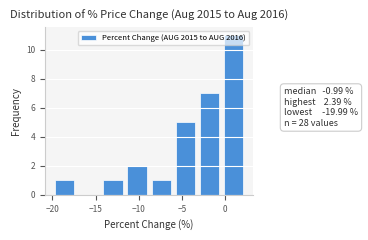

Reading left to right, list every bar in this chart as the range it spans on the x-axis followed by its height. Neither the bar edges nor the heights are printed on the chart, so give them approximately, as read against the axes.

-20.0 to -17.0: 1
-17.0 to -14.5: 0
-14.5 to -11.5: 1
-11.5 to -9.0: 2
-9.0 to -6.0: 1
-6.0 to -3.0: 5
-3.0 to -0.5: 7
-0.5 to 2.5: 11